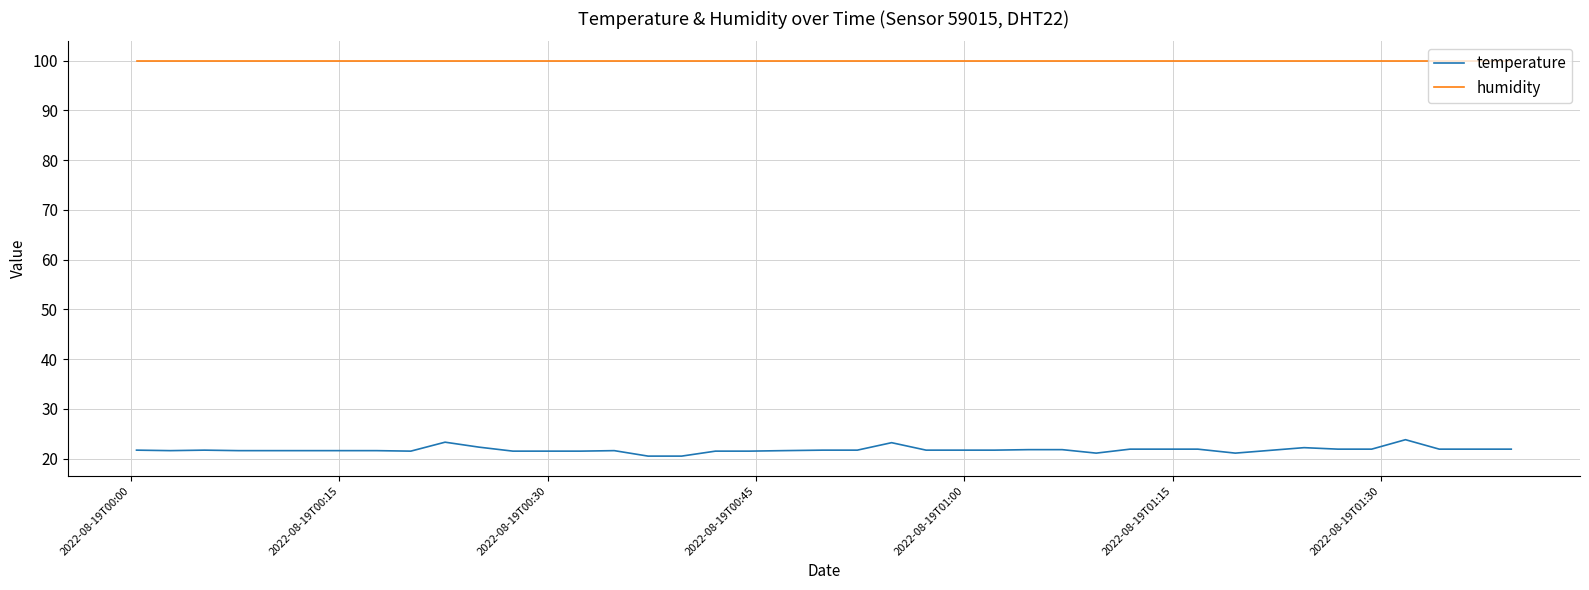

What is the smallest value displayed?

20.5